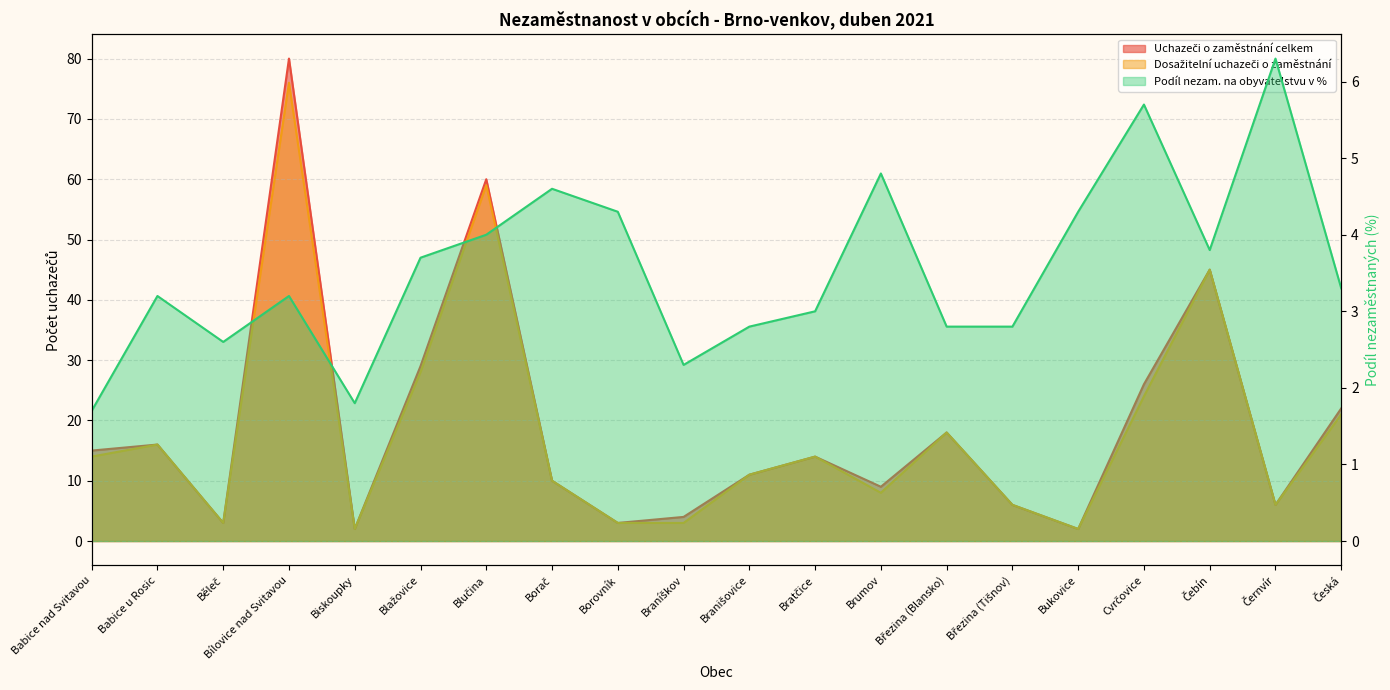

At which label does Dosažitelní uchazeči o zaměstnání first exceed 14?

Babice u Rosic